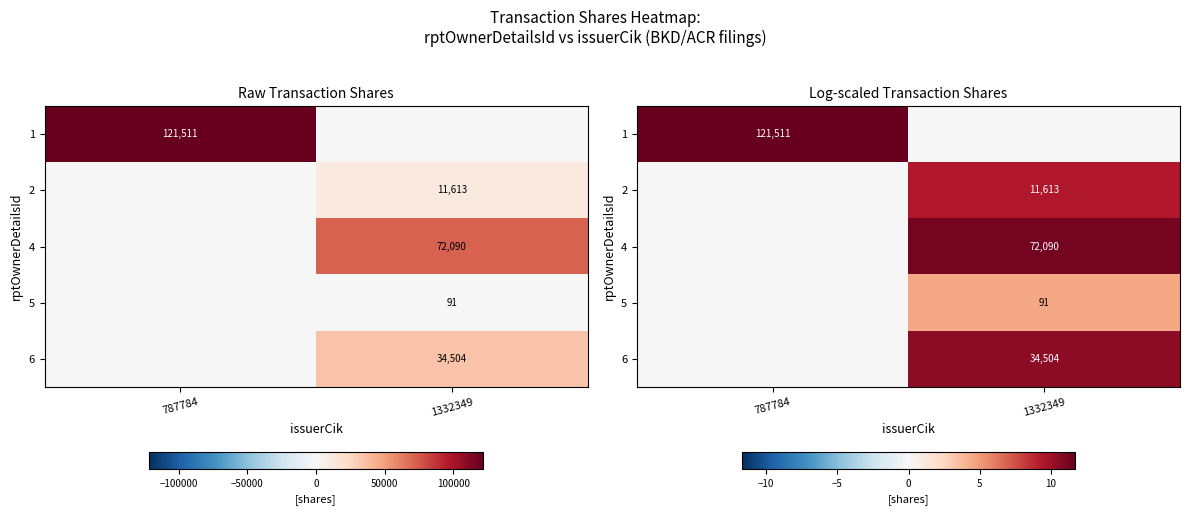

Where does the 5 series first go above 4?

1332349